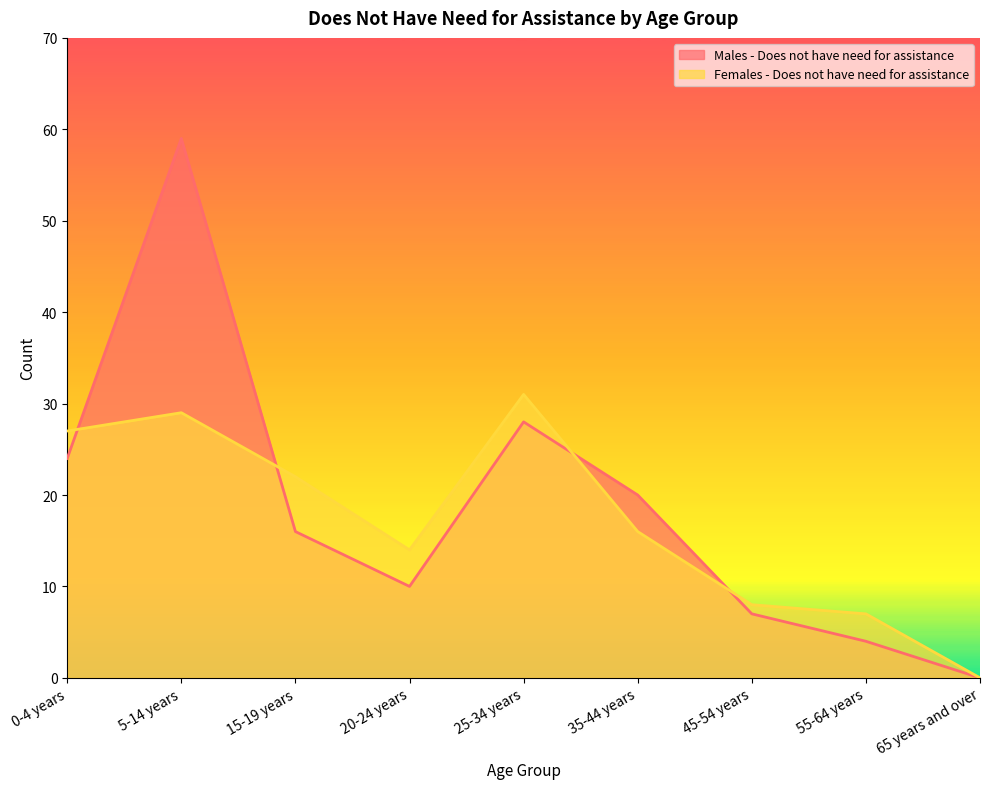

Reading right to left, what are all the values shown in this chart?

Males - Does not have need for assistance: 0	4	7	20	28	10	16	59	24
Females - Does not have need for assistance: 0	7	8	16	31	14	22	29	27